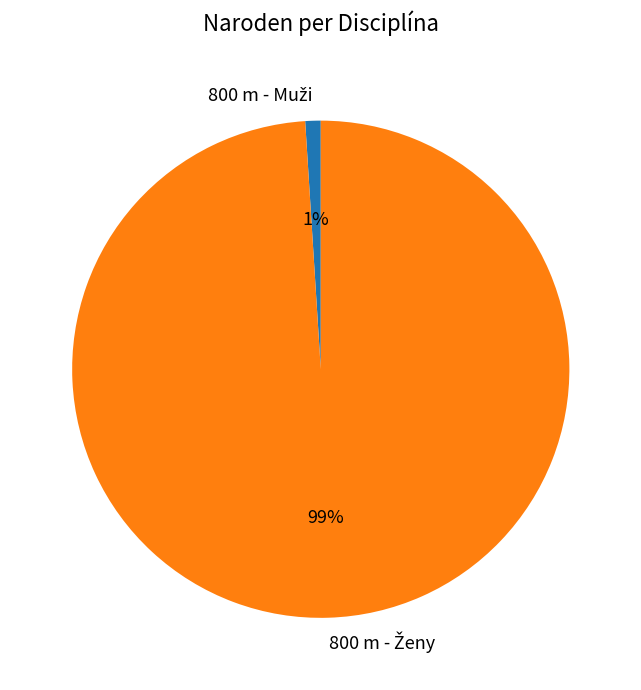

Is there a majority slice in this chart?

Yes